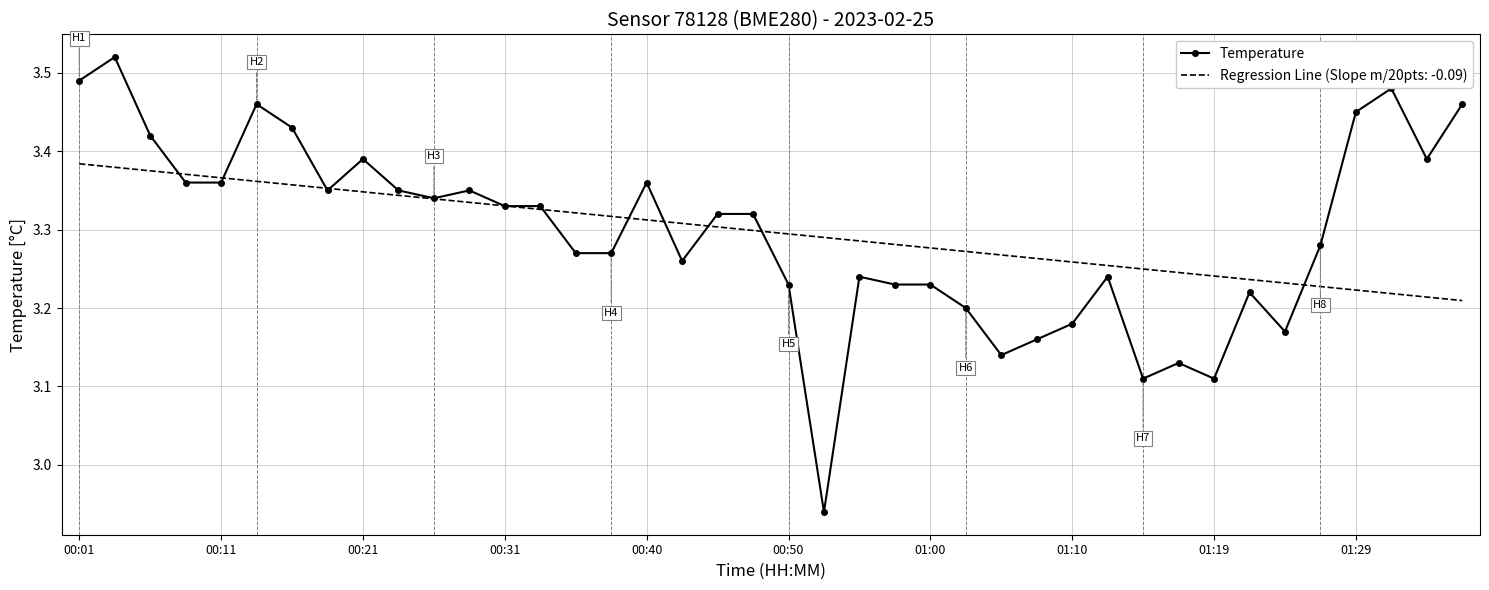

Which series has the widest spread of values?

Temperature